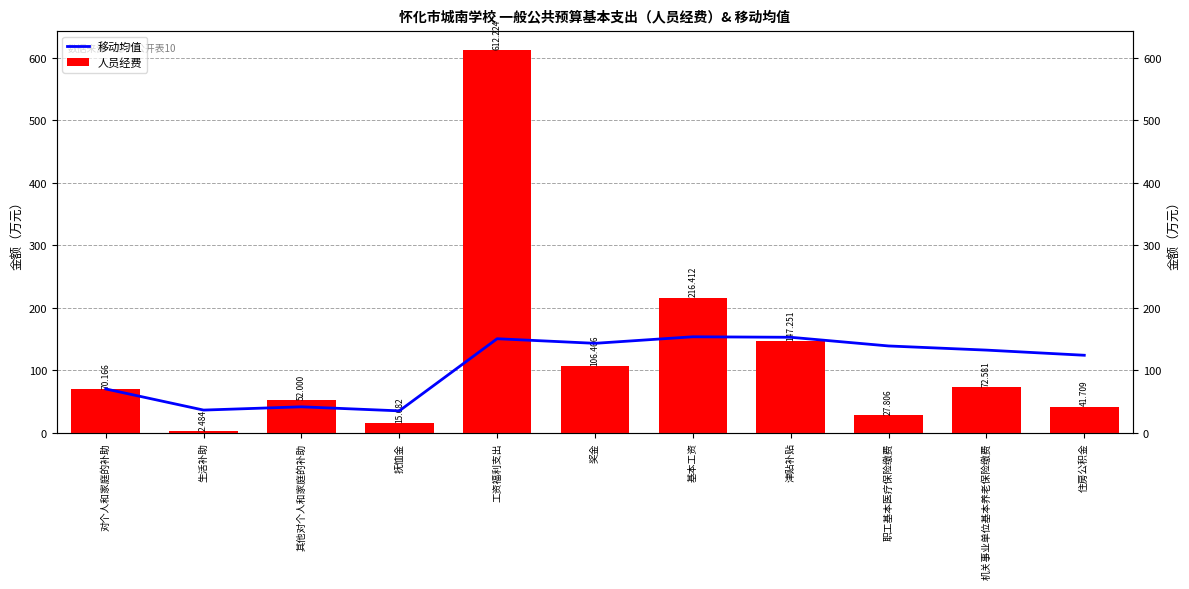

Read the 移动均值 value at 生活补助.

36.3